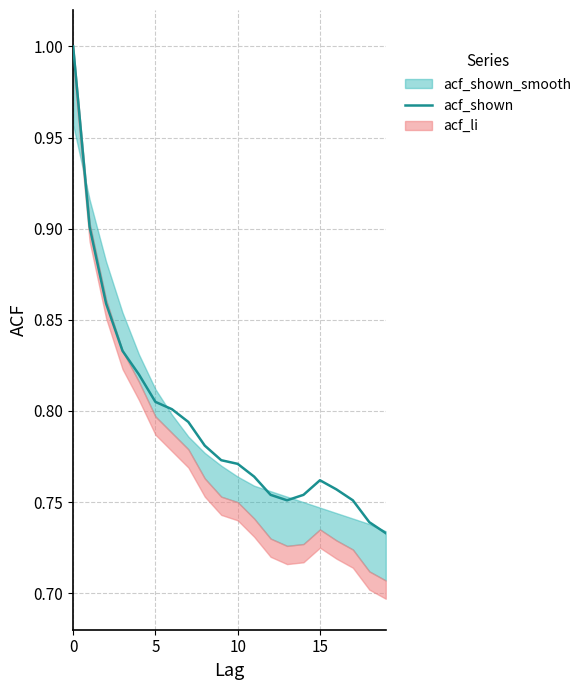

Between 6 and 14, which is larger?

6